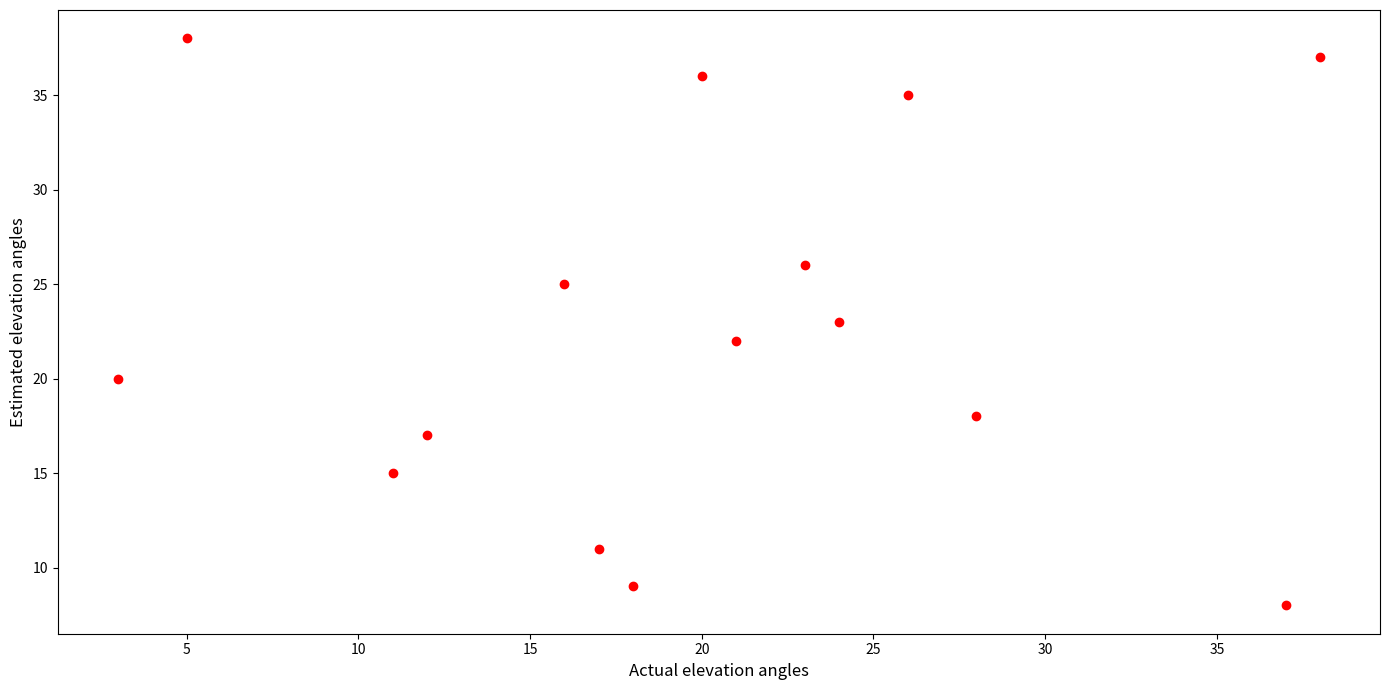

What is the range of Y values (max minus min)?

30